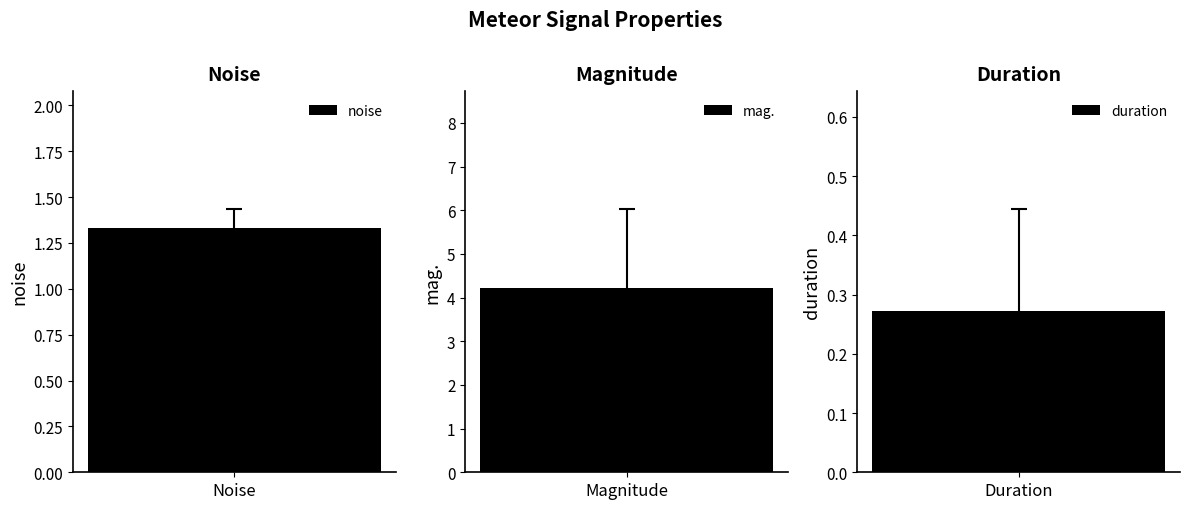

True or false: noise has a value of 1.8 at mag..

False